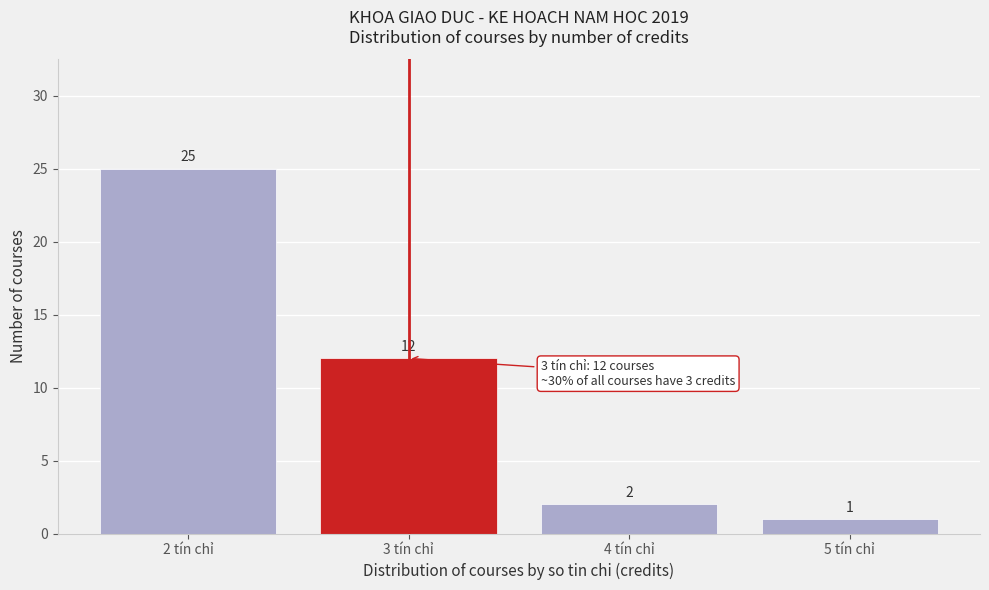

Reading right to left, transcribe all the data shown in this chart.

1	2	12	25